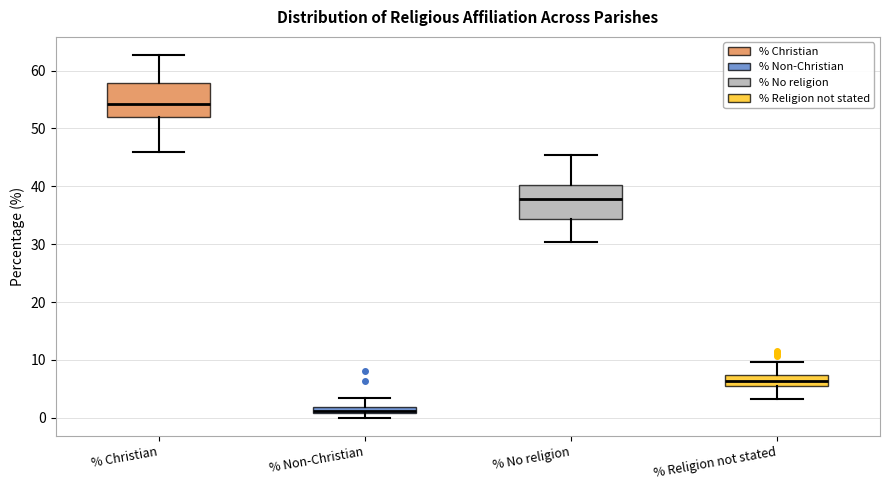

Which box's median line is the highest?

% Christian